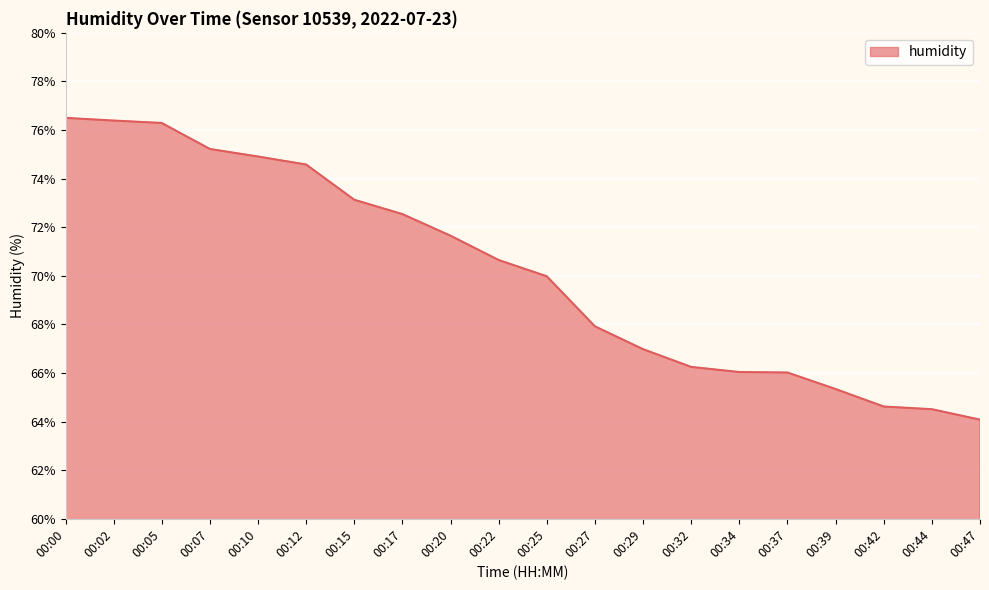

What is the smallest value displayed?

64.1